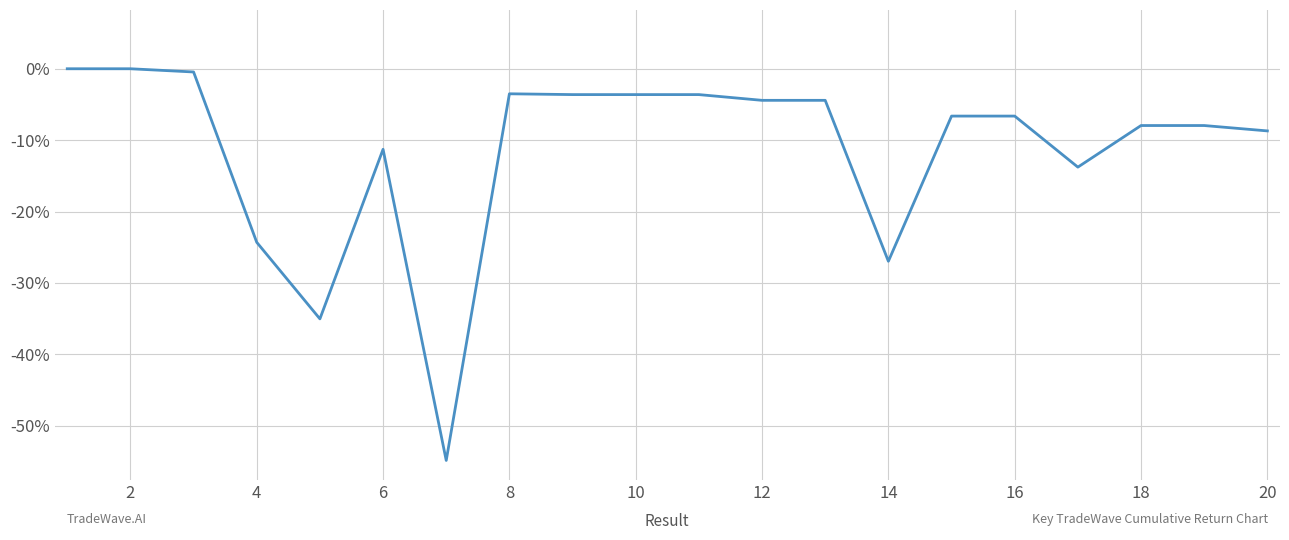

What is the difference between the maximum and minimum values?

54.9